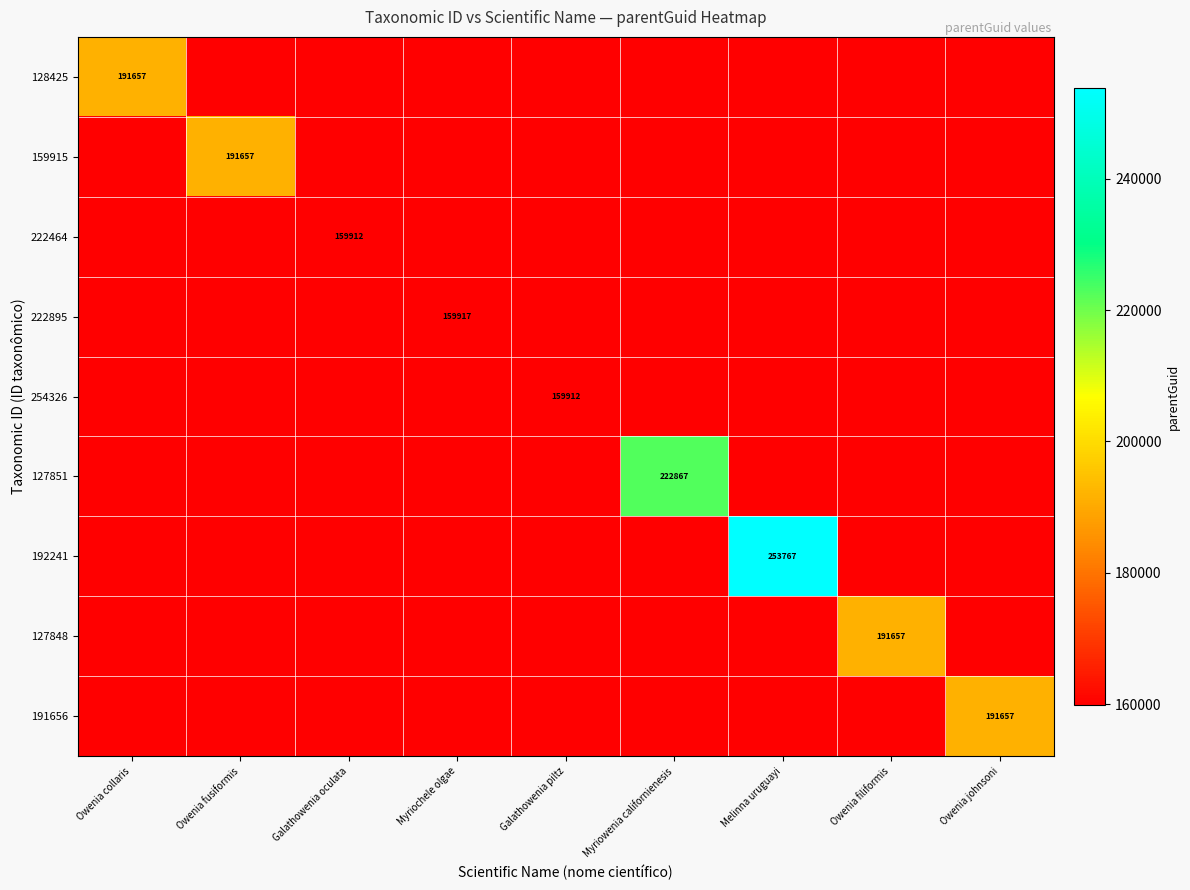

At Myriowenia californienesis, list the series in order from largest to smallest.

127851, 128425, 159915, 222464, 222895, 254326, 192241, 127848, 191656